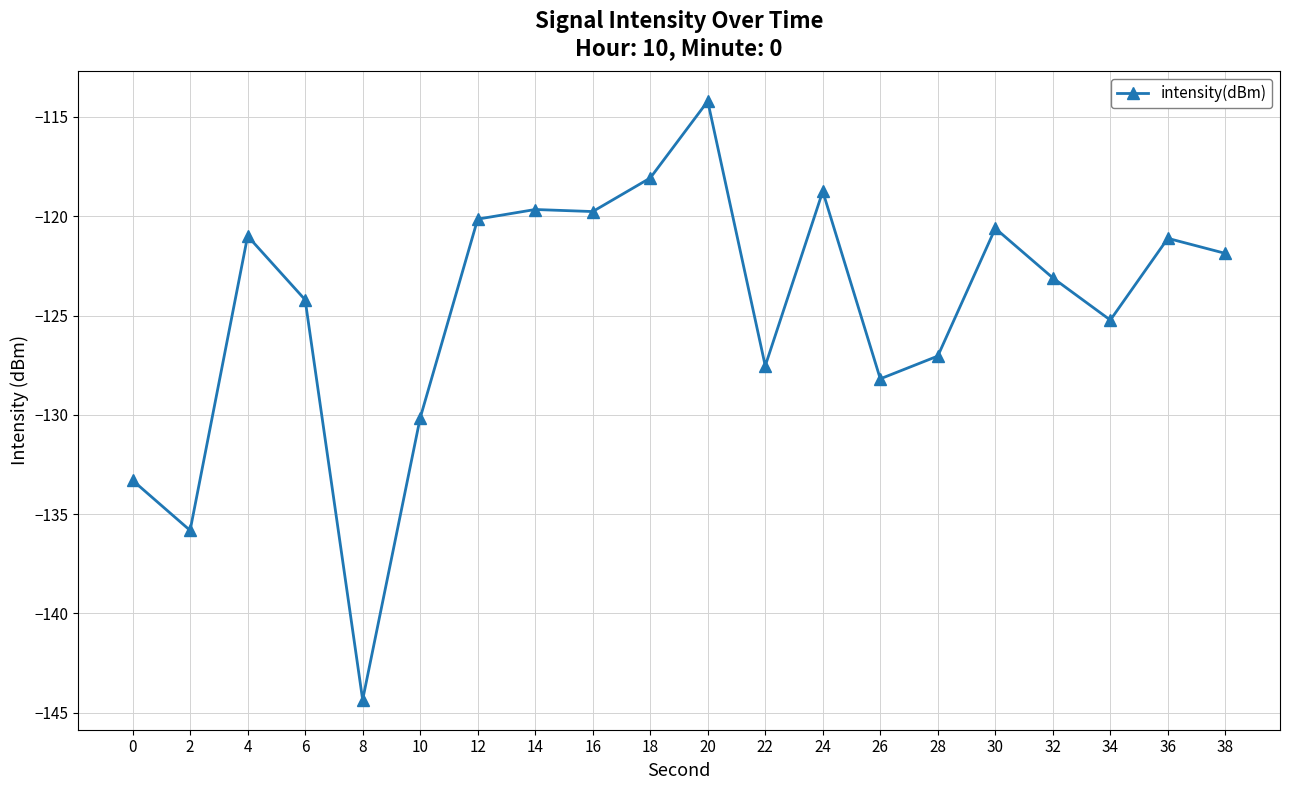

What value does the data have at 4?

-121.0